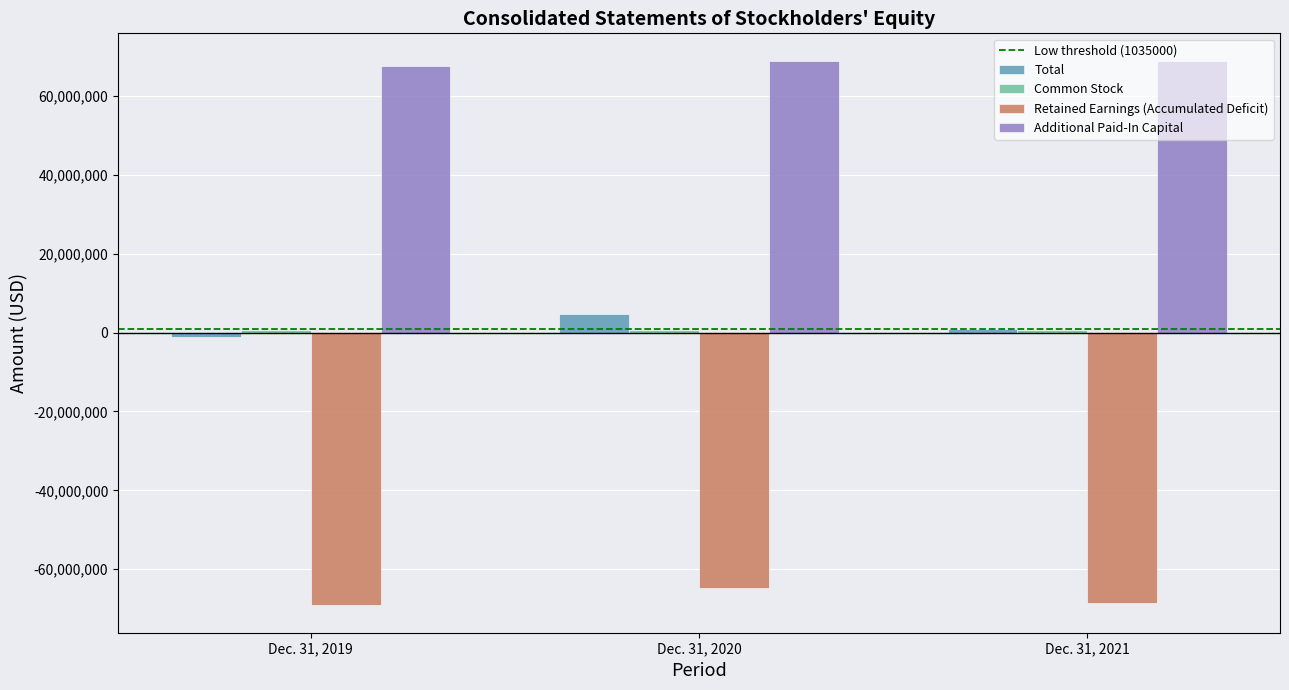

What is the maximum value for Additional Paid-In Capital?

68996000